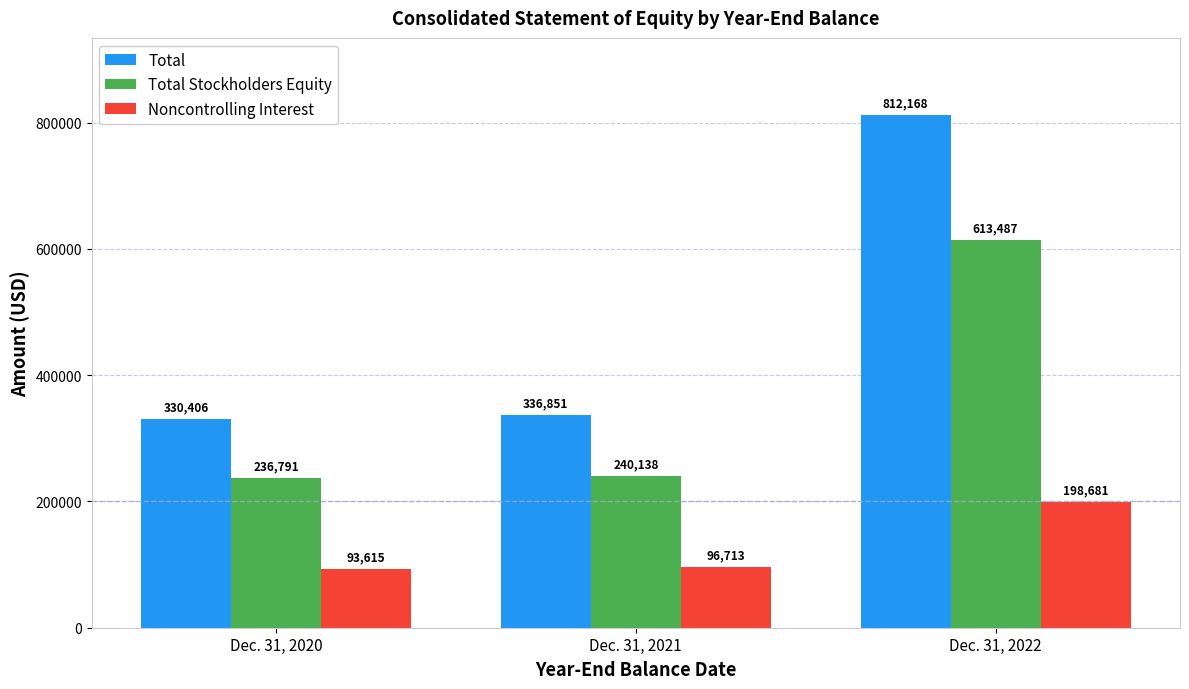

Does the chart contain any negative values?

No